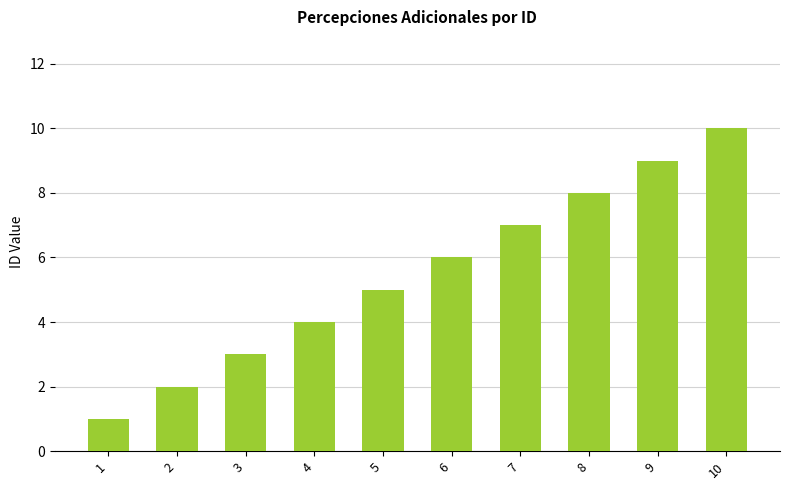

What is the ratio of the value at 2 to the value at 1?

2.0